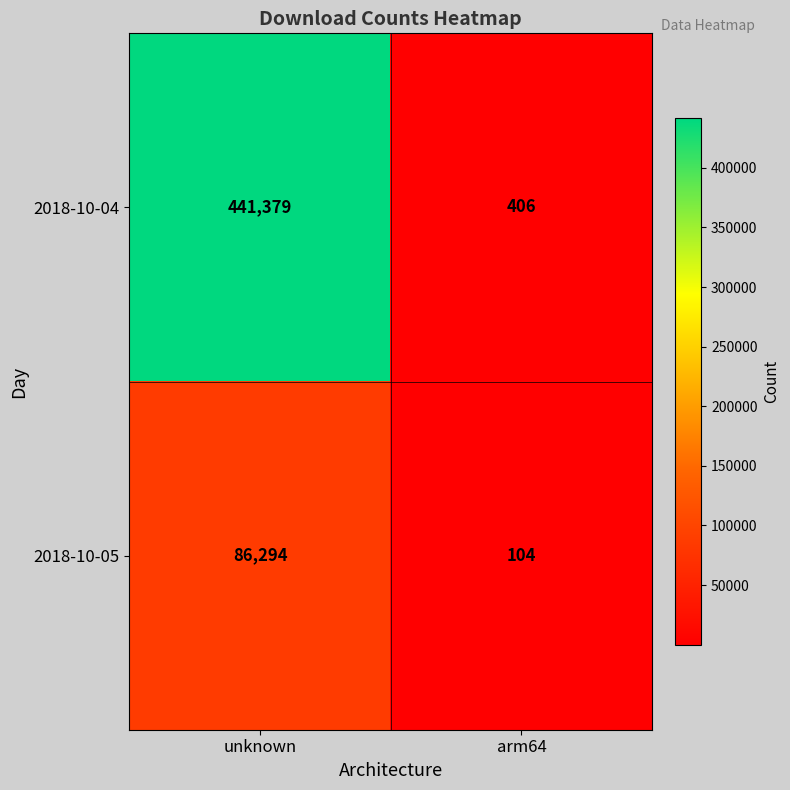

What is the sum of all 2018-10-05 values?

86398